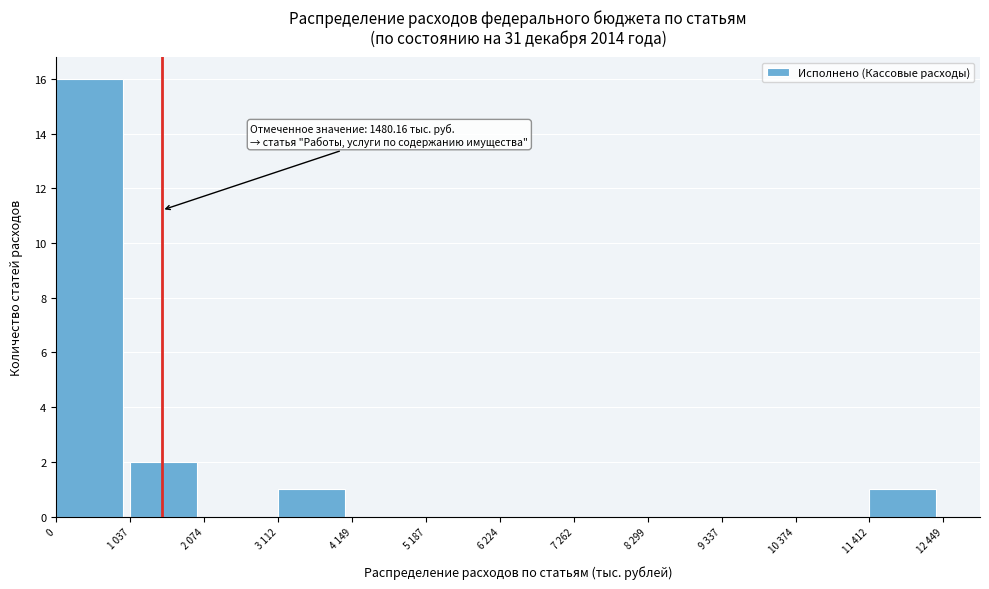

Reading left to right, extract all data points from this chart.

0=16	1 037=2	2 074=0	3 112=1	4 149=0	5 187=0	6 224=0	7 262=0	8 299=0	9 337=0	10 374=0	11 412=1